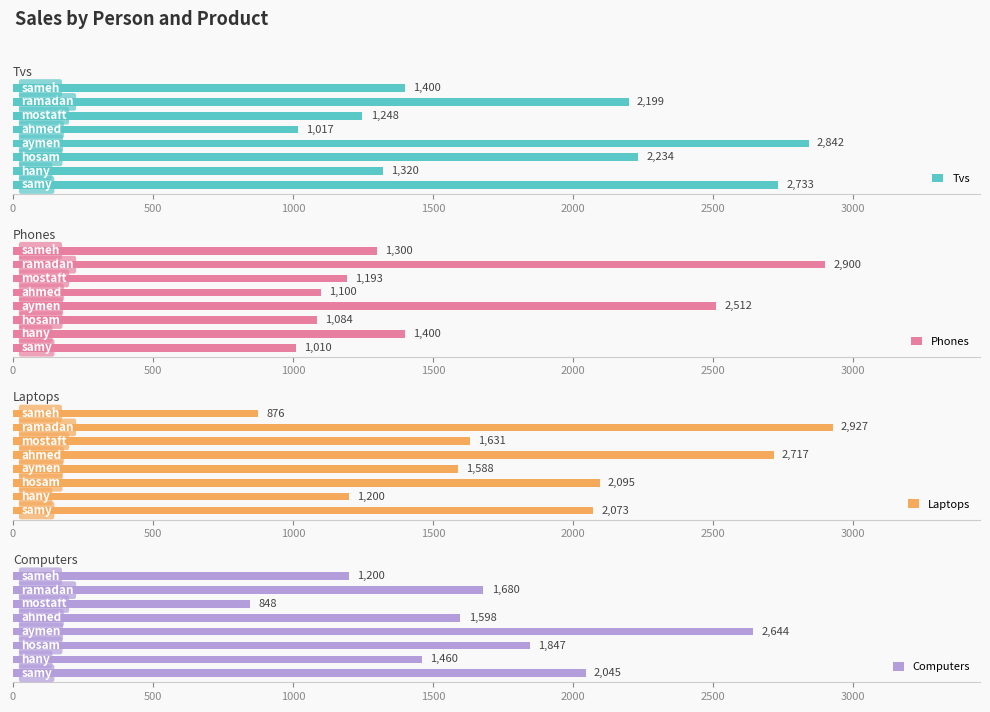

What is the average value of the Phones series?

1562